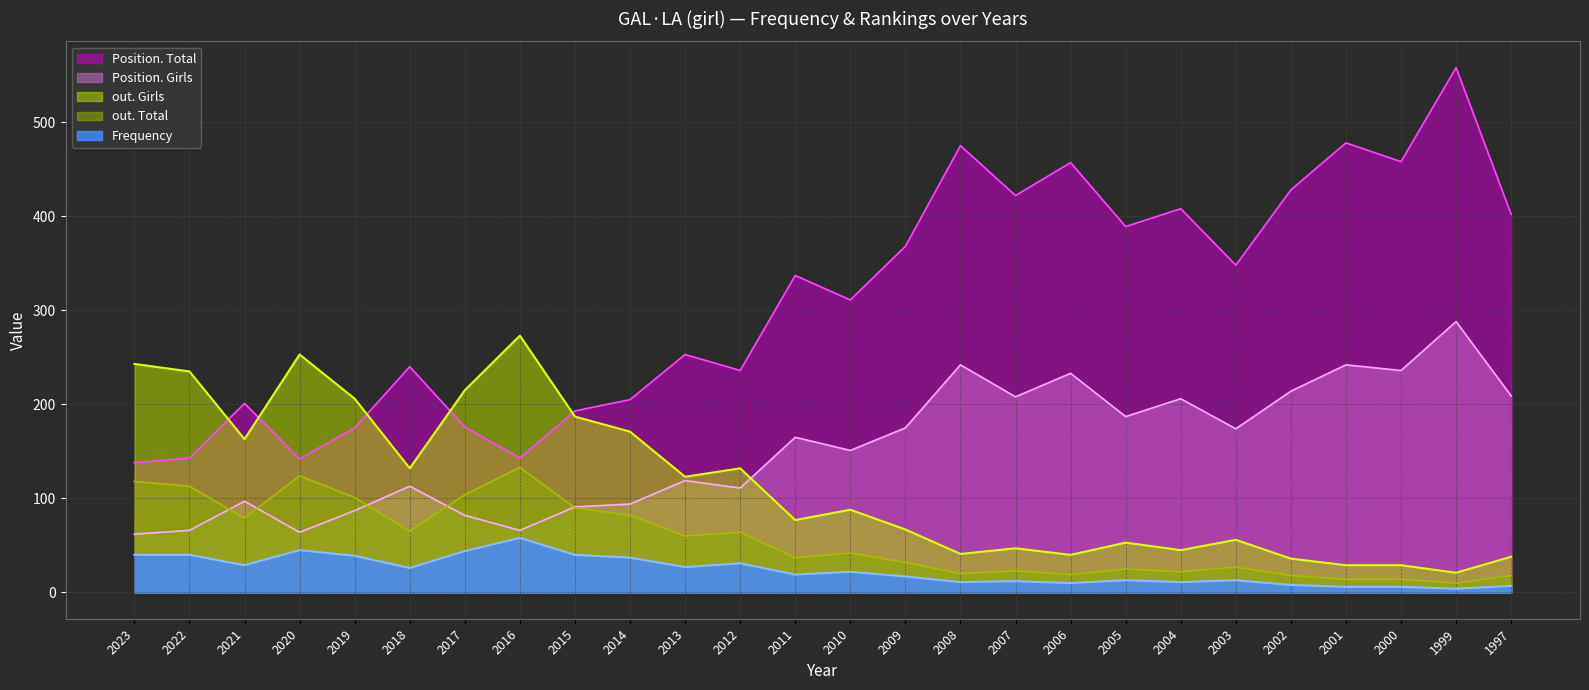

How many distinct data groups are displayed?

5